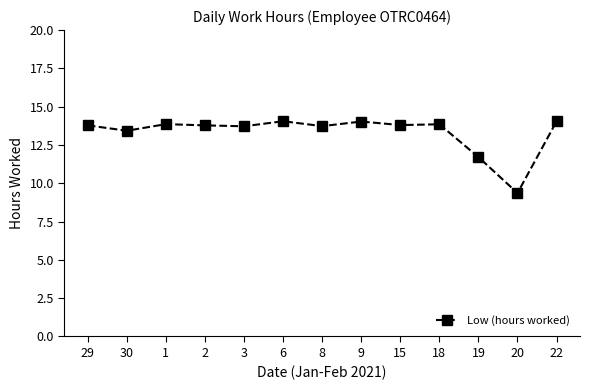

What is the approximate value at 29?

13.8